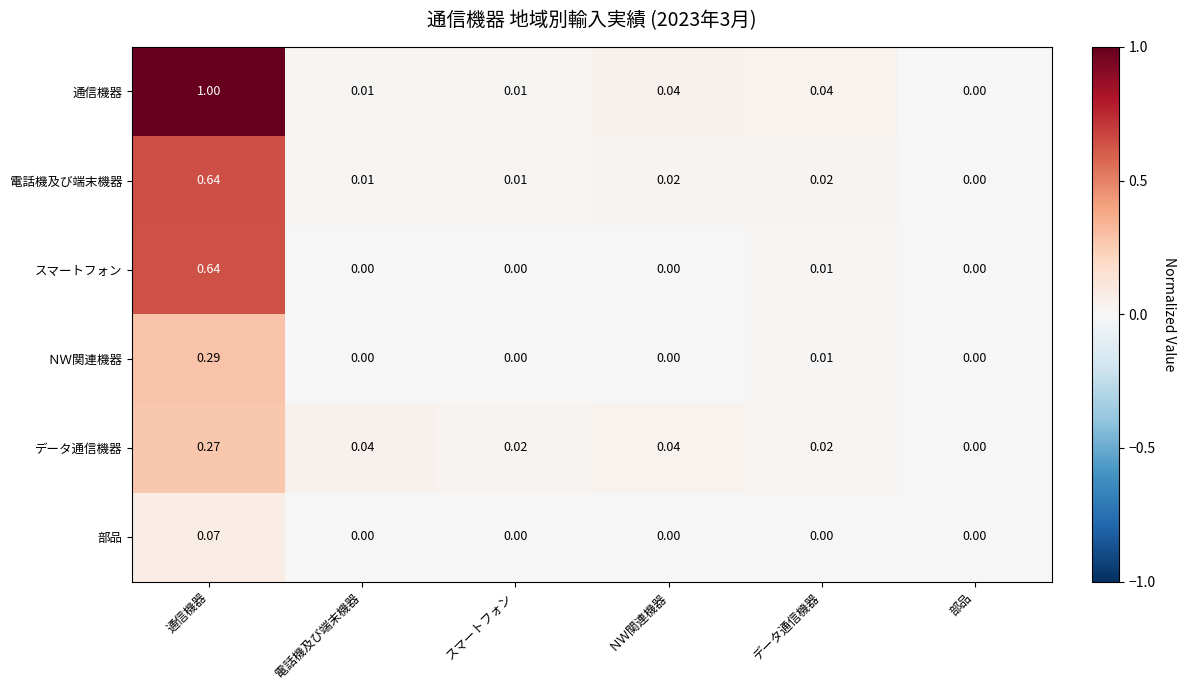

Which series has the largest range (max minus min)?

通信機器